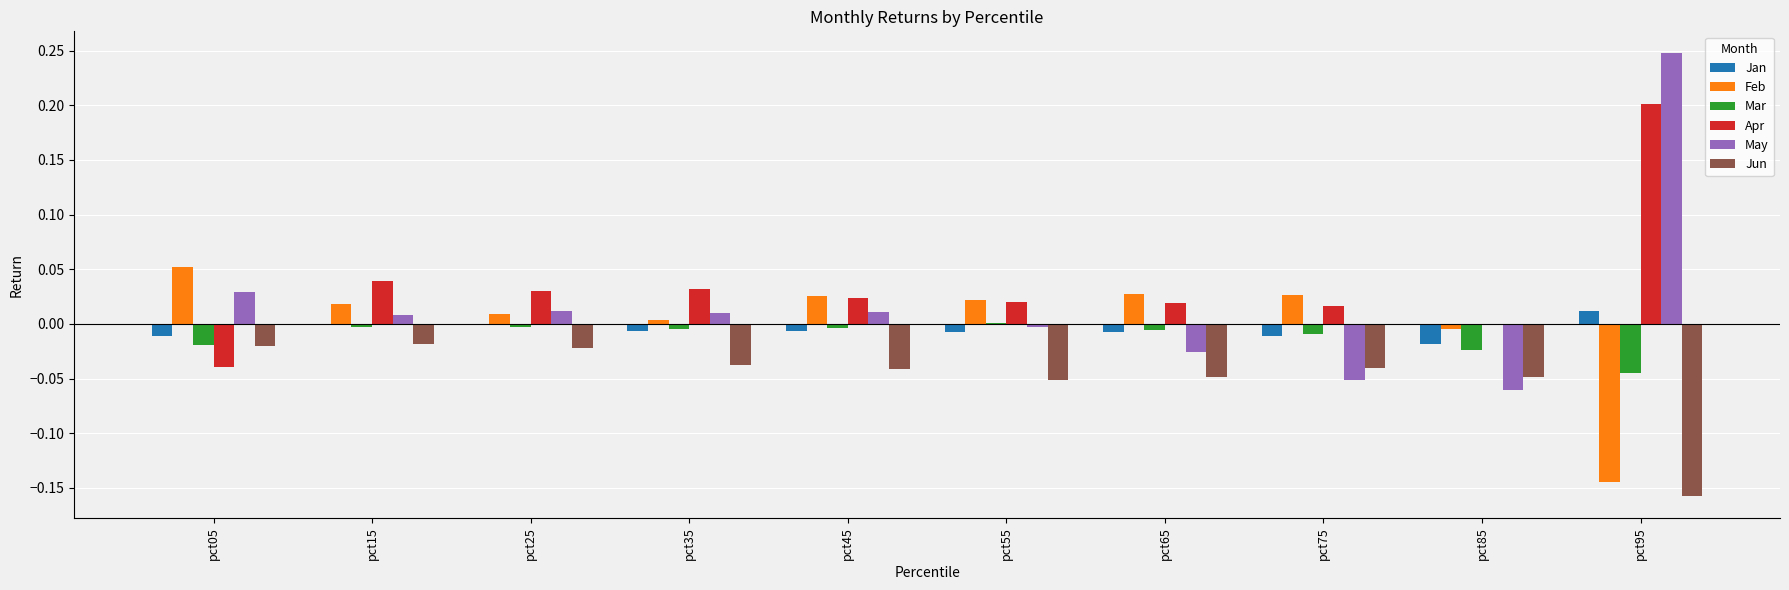

The Jun series shows -0.0 at pct15. True or false?

True